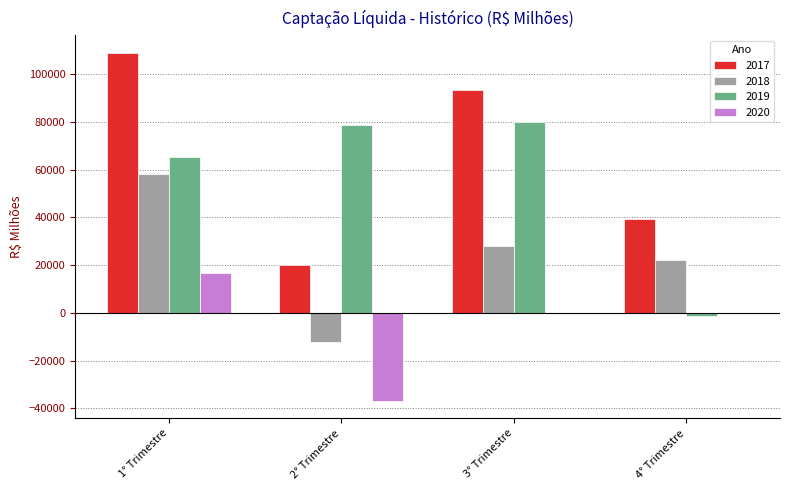

Read the 2017 value at 1° Trimestre.

109003.4